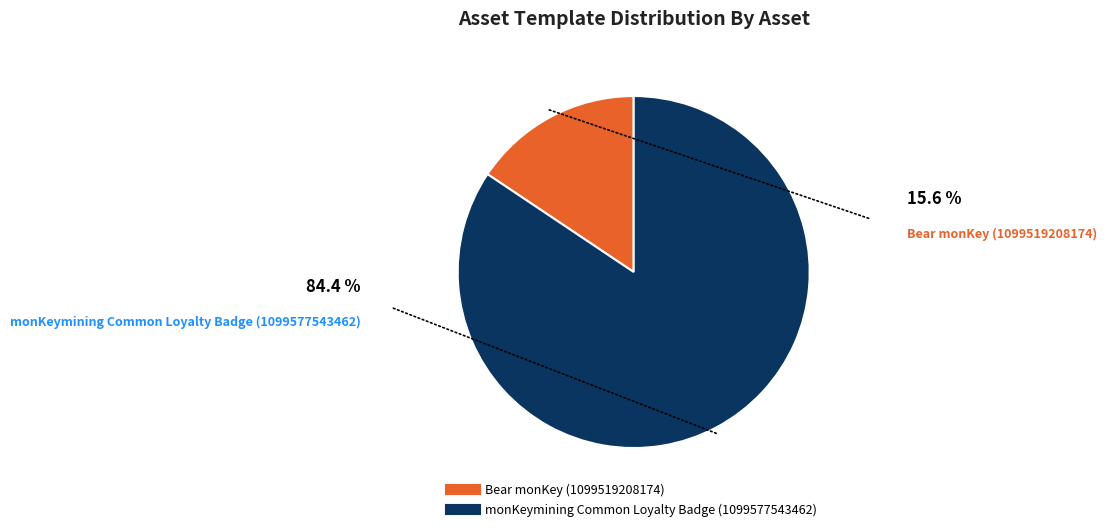

Is the sum of monKeymining Common Loyalty Badge (1099577543462) and Bear monKey (1099519208174) greater than half?

Yes